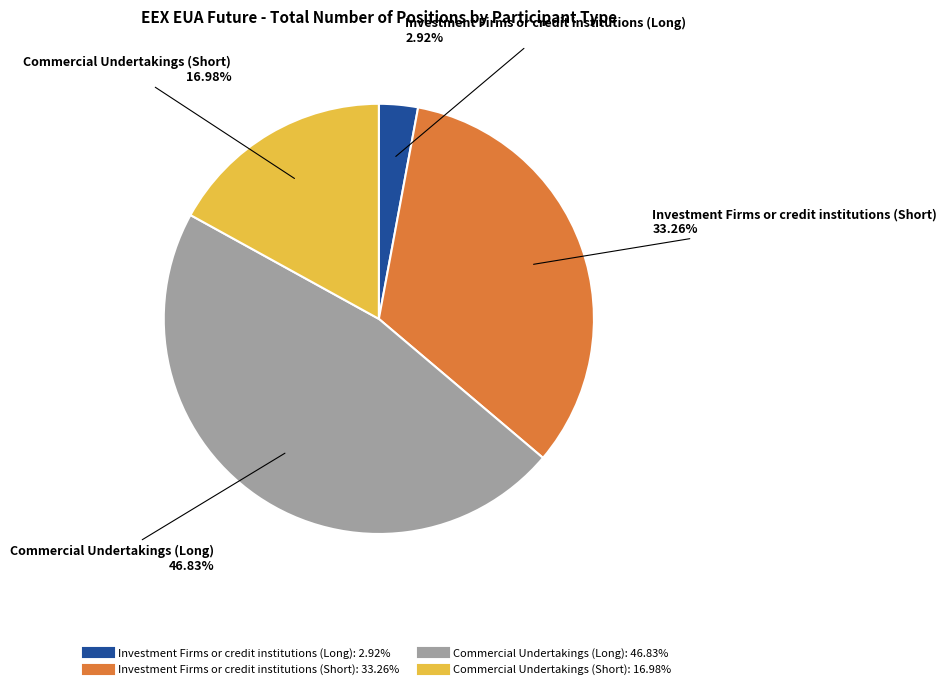

How many segments does this pie chart have?

4